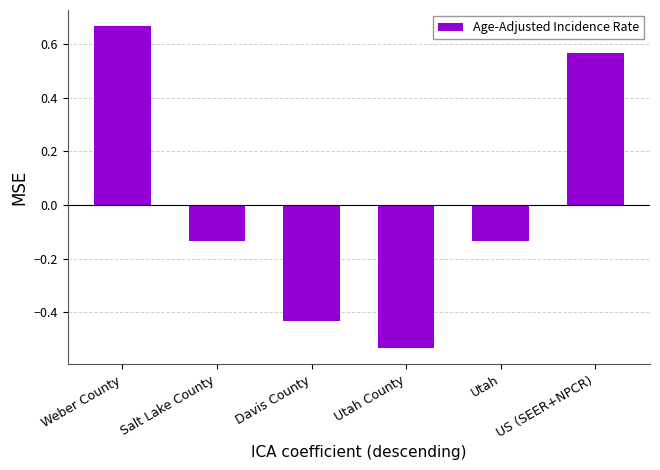

How many positive values are there?

2